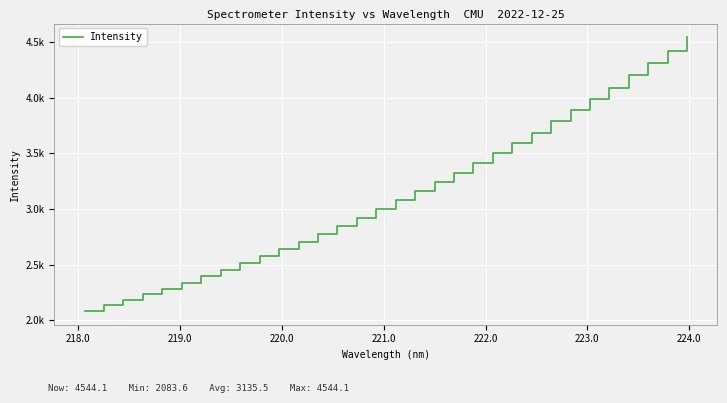

Does the chart display data point markers on the line(s)?

No